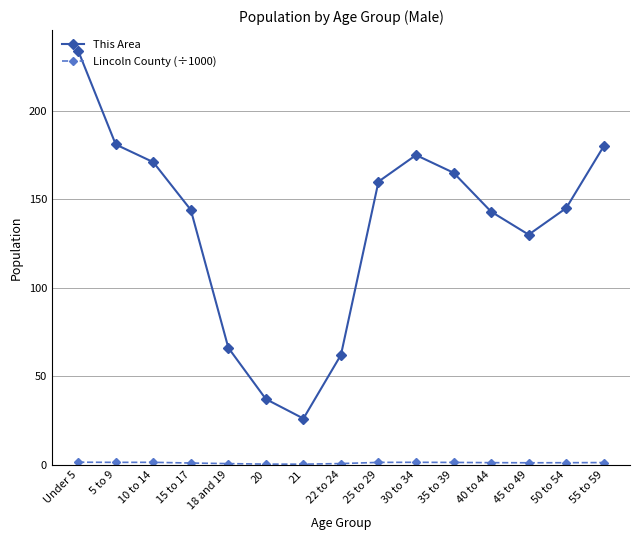

Which series has the largest total across all categories?

This Area